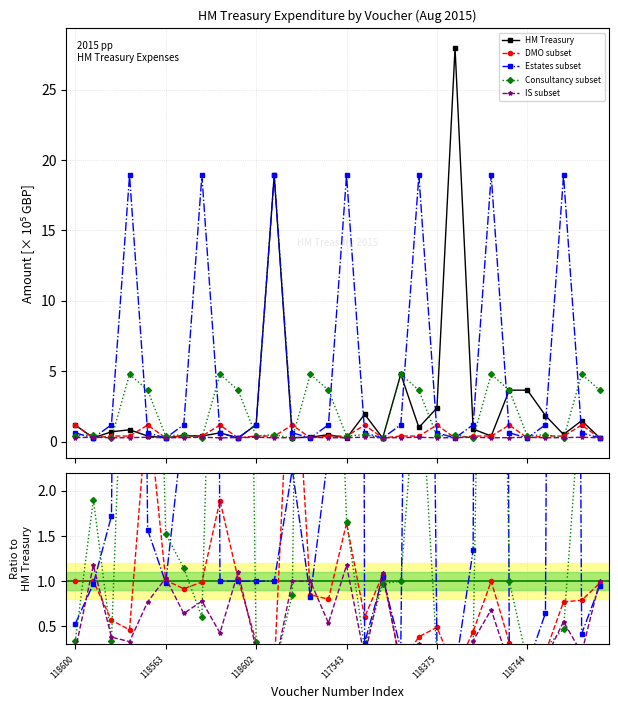

At which category is the sum across all series the highest?

117543